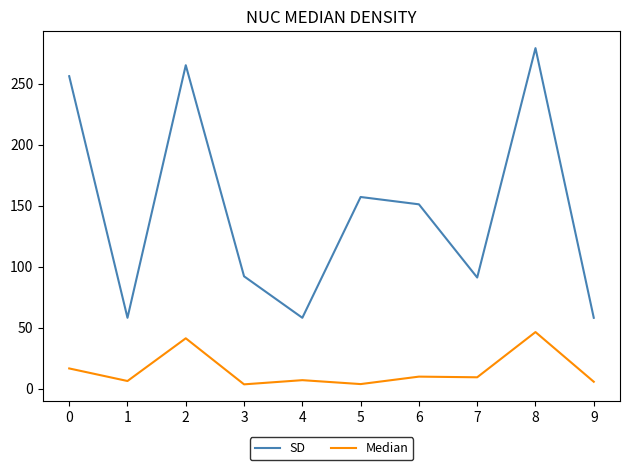

Does the chart display data point markers on the line(s)?

No